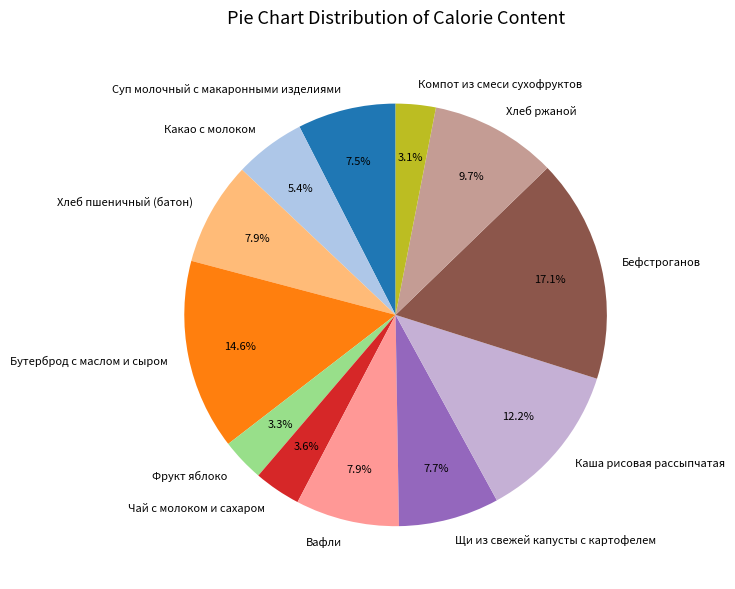

What percentage do Фрукт яблоко and Вафли together represent?

11.2%